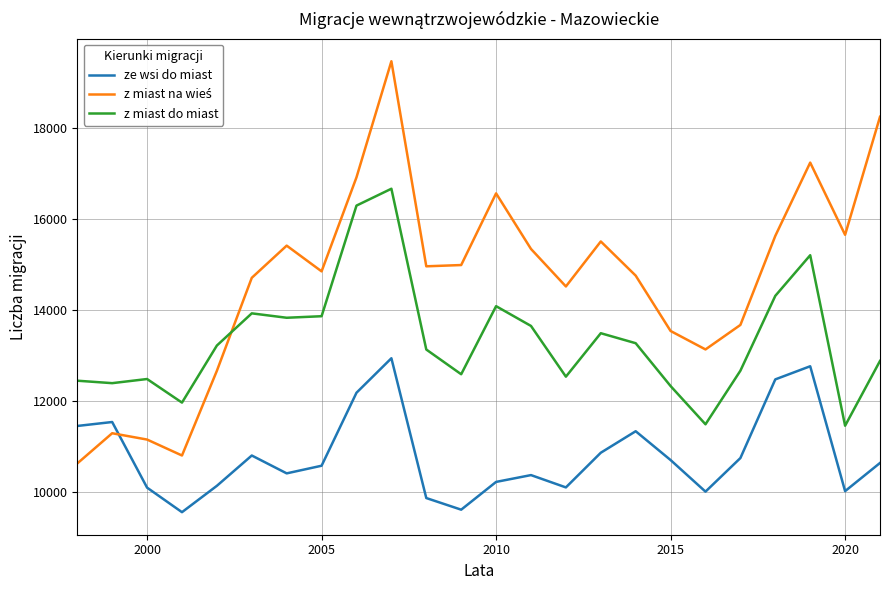

What is the difference between the maximum and minimum values in the ze wsi do miast series?

3387